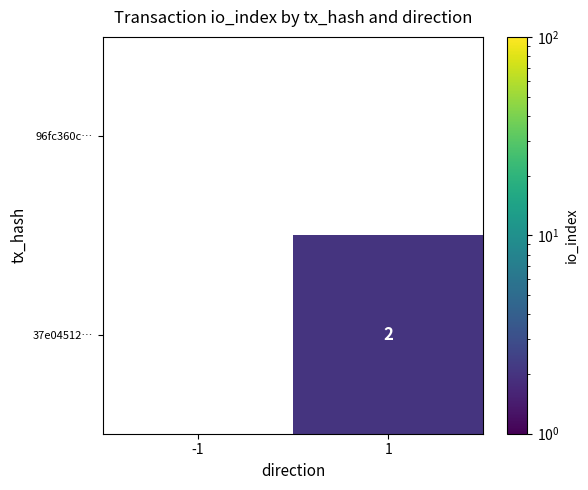

Rank the series by their maximum value, from highest to lowest.

37e04512…, 96fc360c…